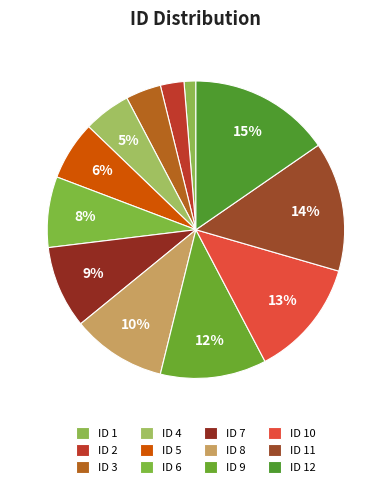

To the nearest percent, what is the difference between the largest and smallest slice percentages?

14%